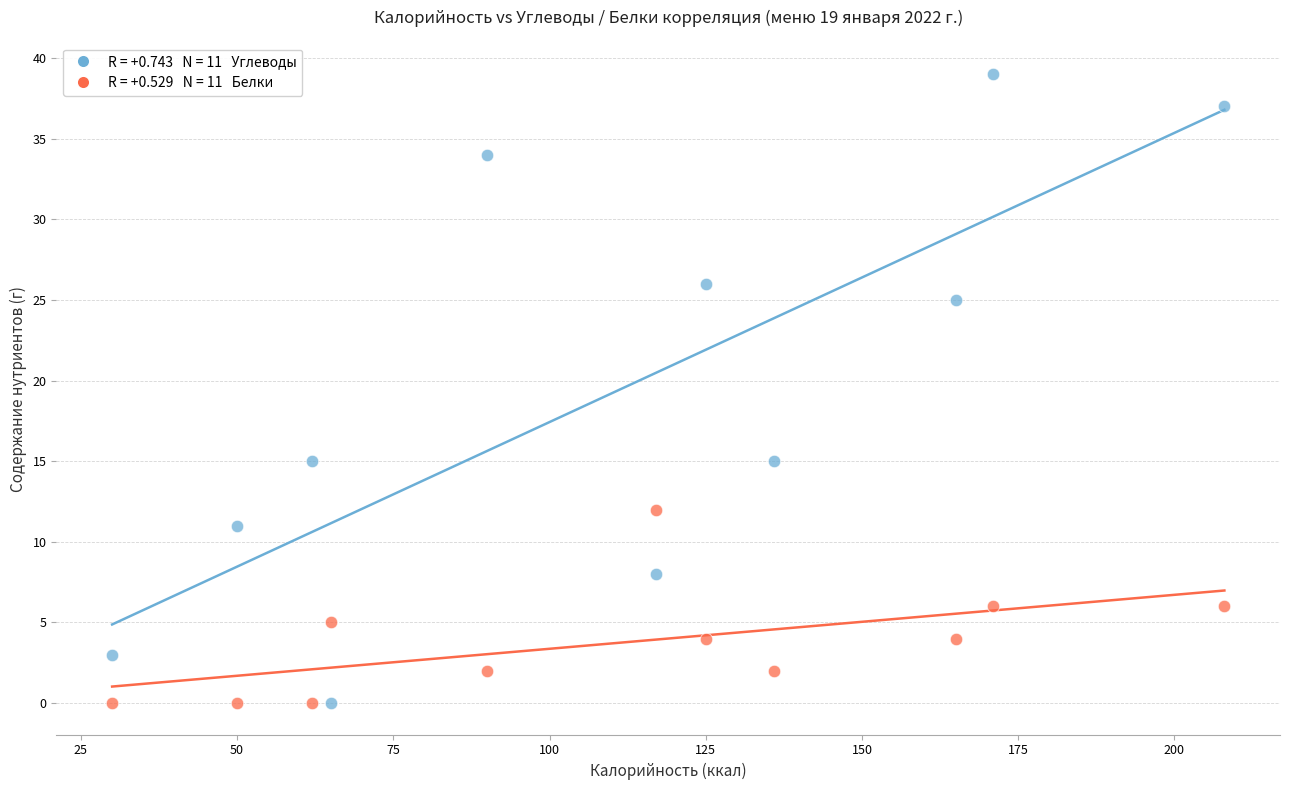

Across all data points, what is the range of Y values (max minus min)?

39